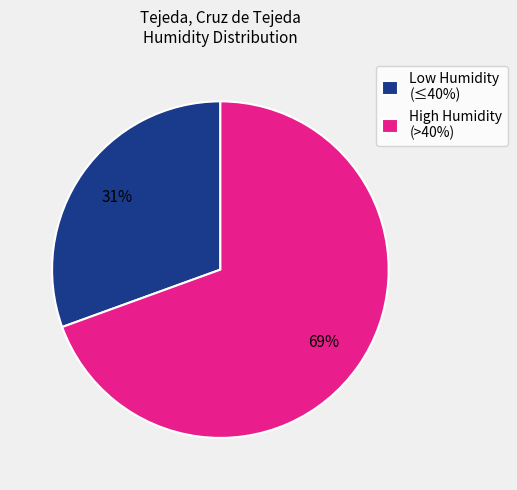

To the nearest percent, what percentage of the pie is High Humidity (>40%)?

69%